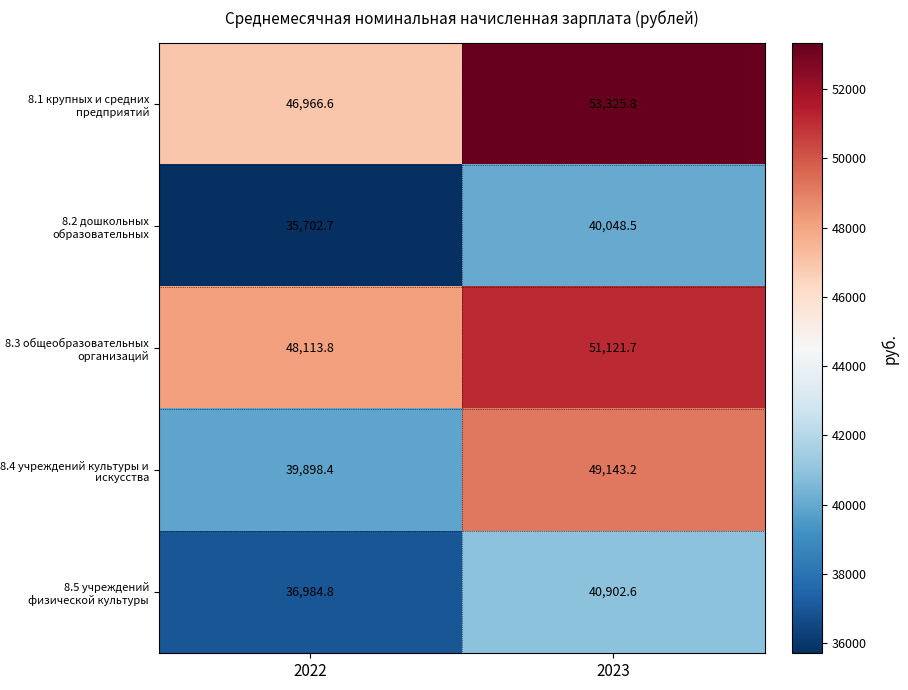

List the labels in order of 8.4 учреждений культуры и искусства value, smallest first.

2022, 2023